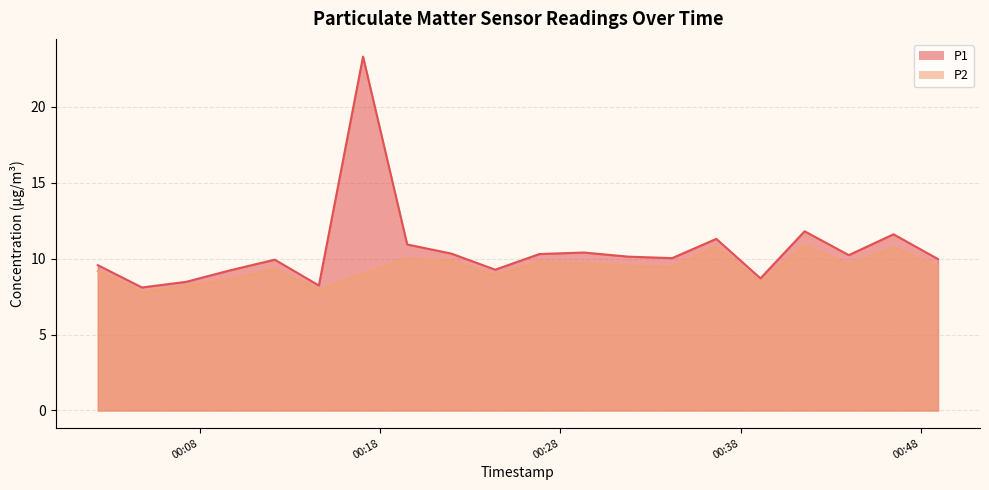

True or false: P1 and P2 cross at least once.

False